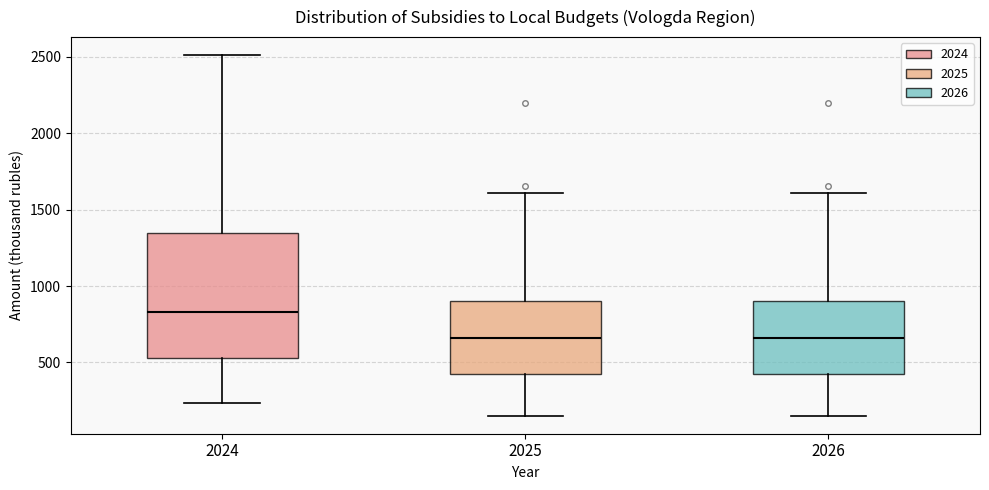

Which box's median line is the highest?

2024